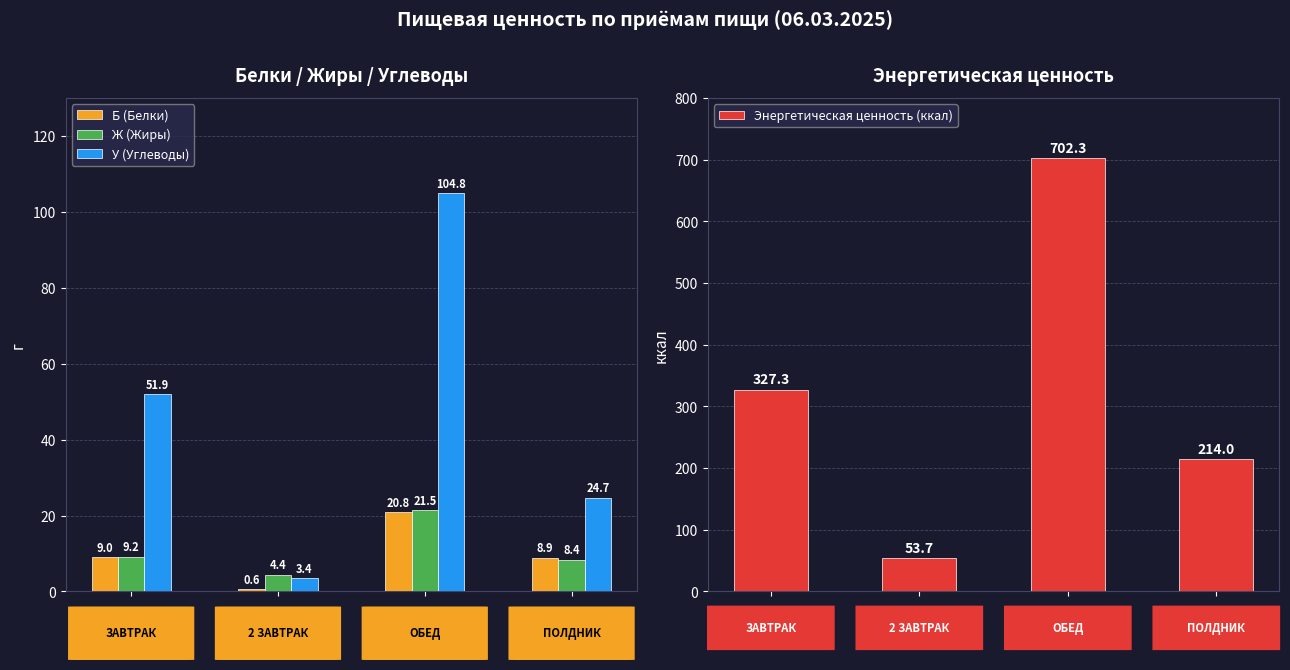

Which has a higher value, 3 or 1?

3